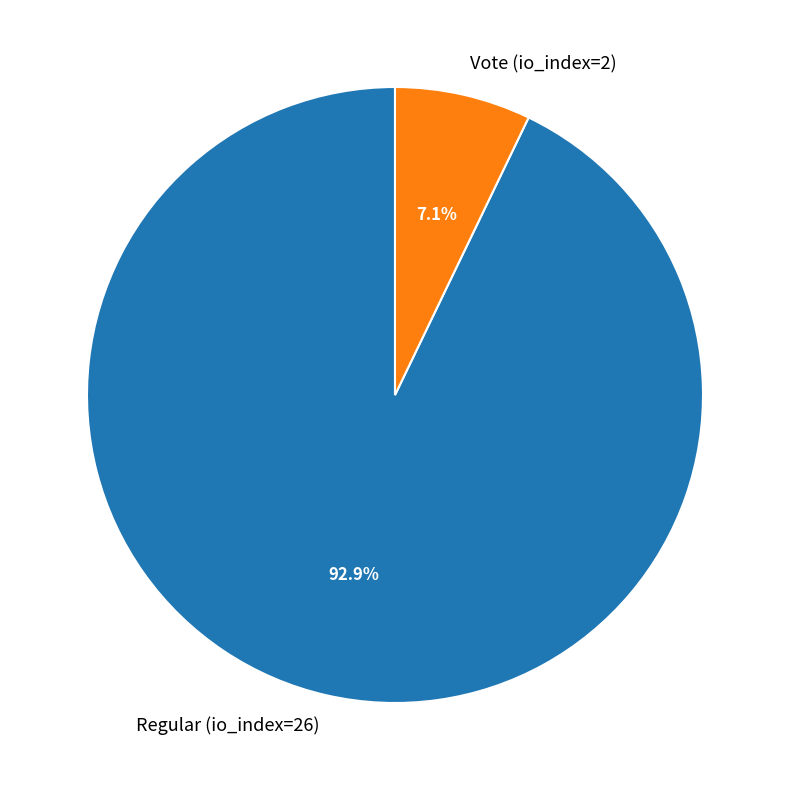

To the nearest percent, what percentage of the pie is Regular (io_index=26)?

93%